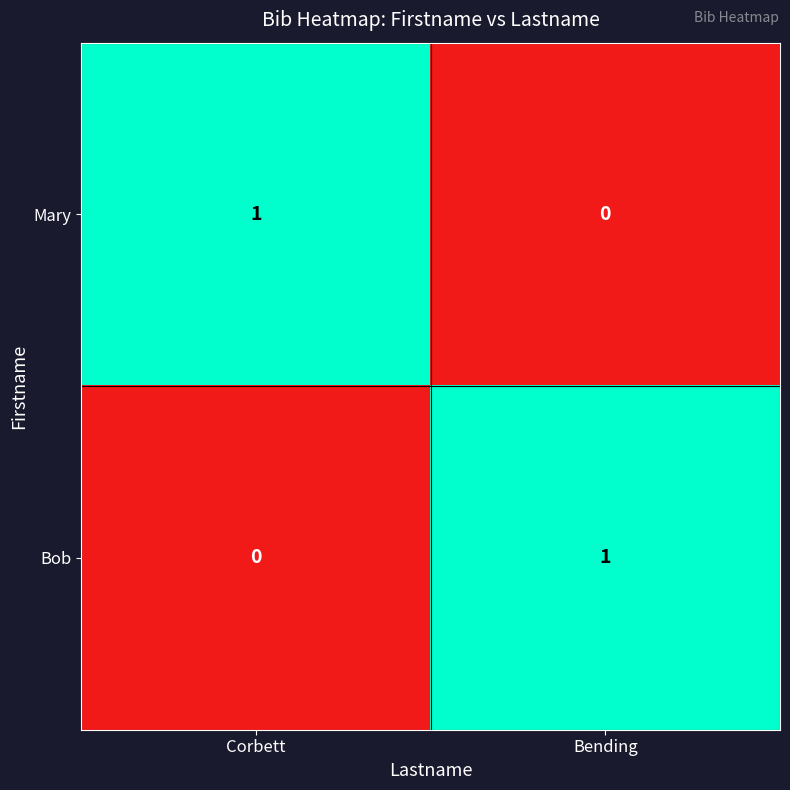

Is the value of Mary at Bending greater than the value of Bob at Bending?

No